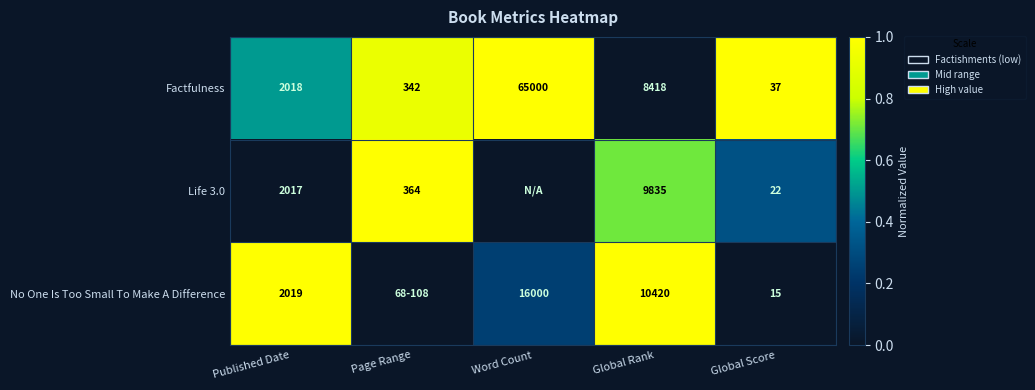

The value of Factfulness at Page Range is 342. True or false?

True